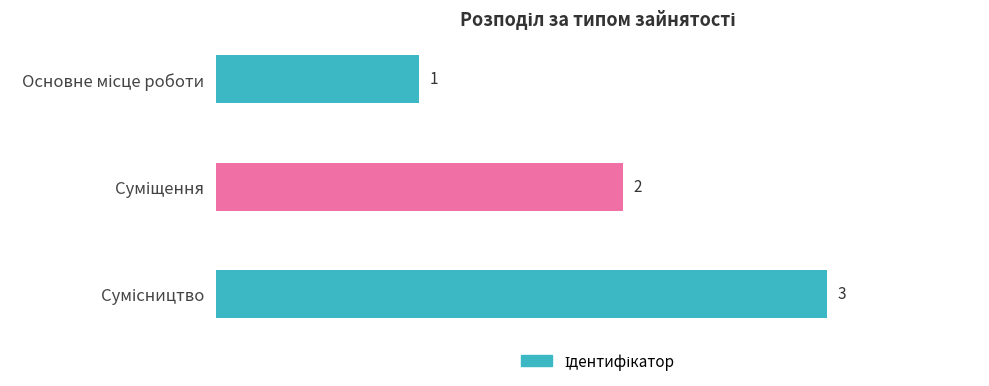

What is the value of the 3rd bar from the top?

3